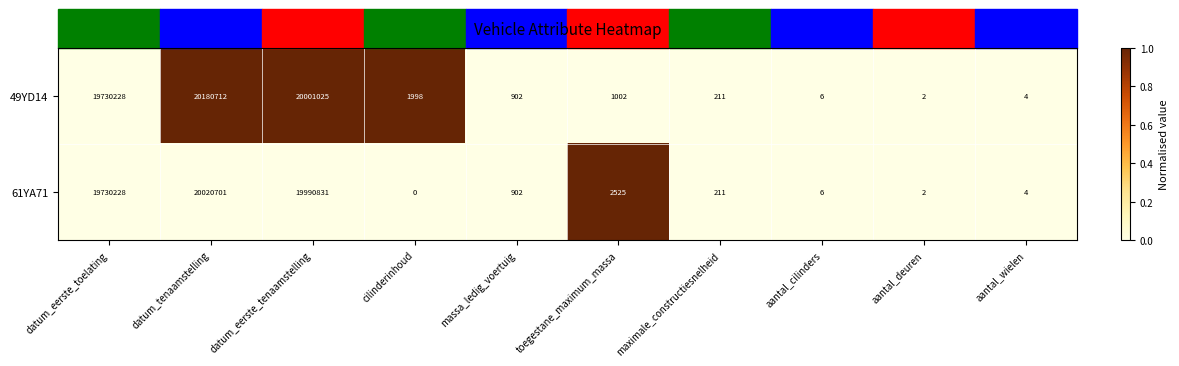

Is it true that 49YD14 equals 1002 at toegestane_maximum_massa?

True